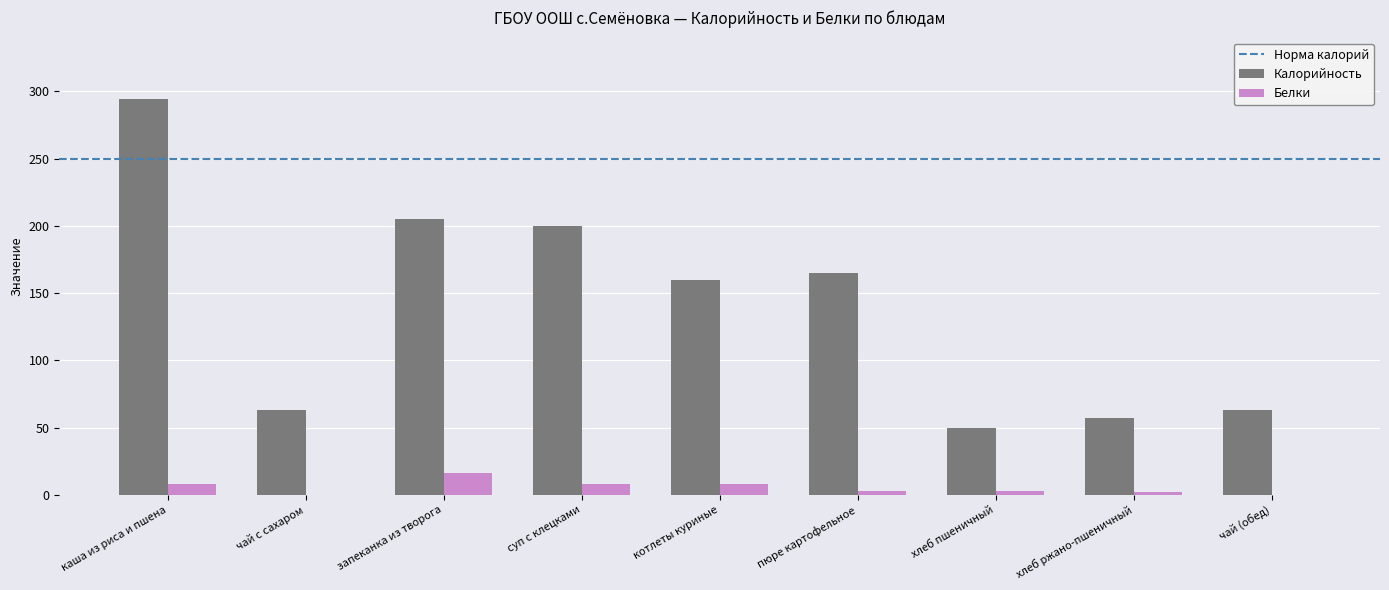

At which label is Калорийность closest to 172?

пюре картофельное